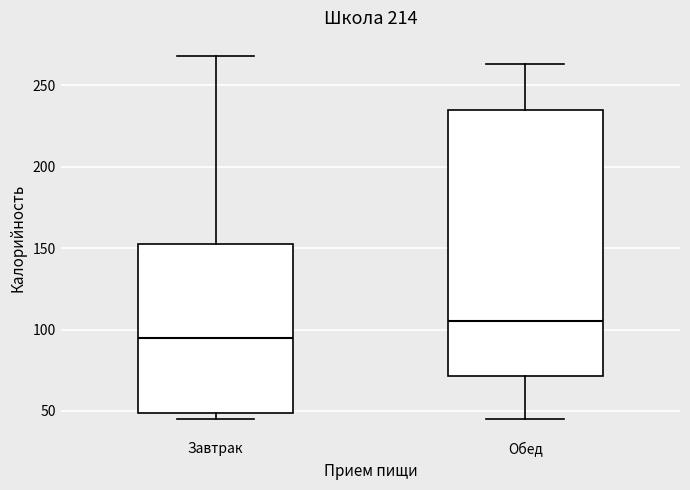

Reading left to right, read every box against the y-axis: the position of its median line, the range the box covers, and the ends of its whiskers. The values are not printed on the chart, so give them approximately, as read against the axis.

Завтрак: median 95, box 50 to 155, whiskers 45 to 270
Обед: median 105, box 70 to 235, whiskers 45 to 265